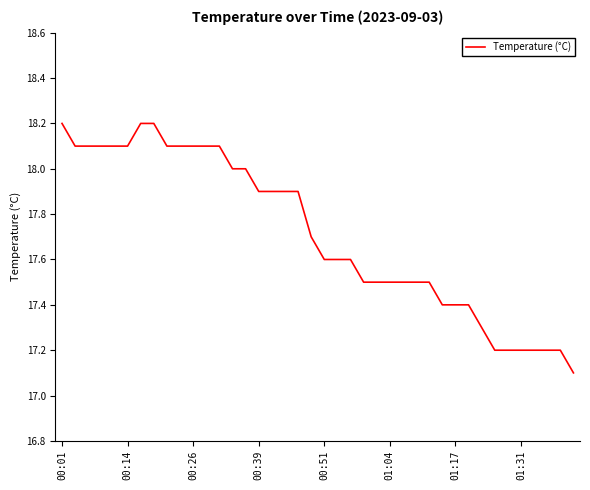

How many lines are shown in the chart?

1